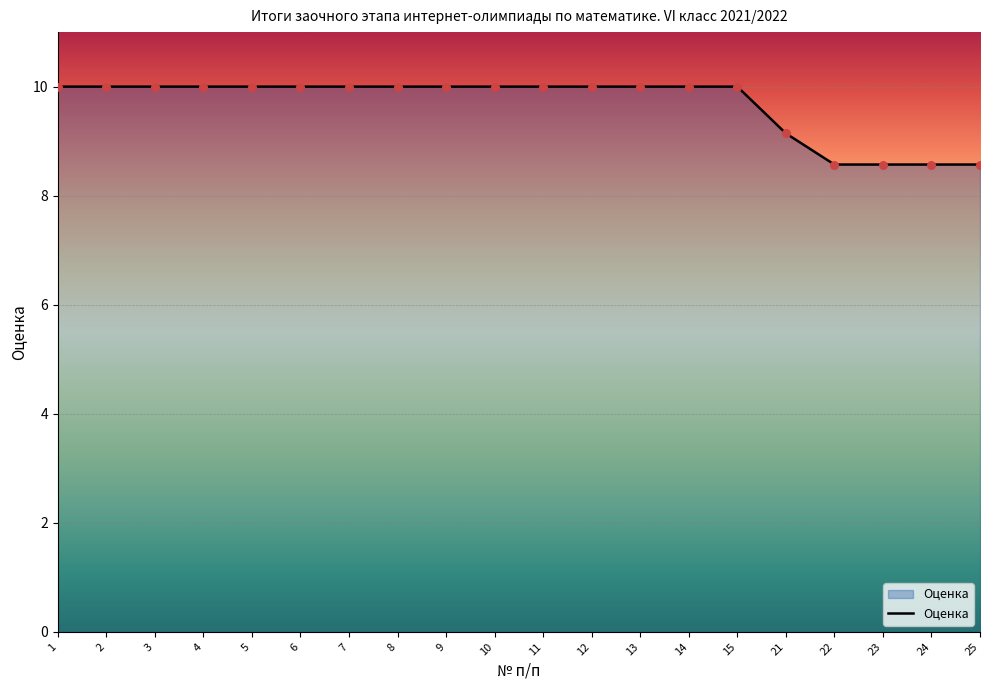

Which has a higher value, 23 or 12?

12